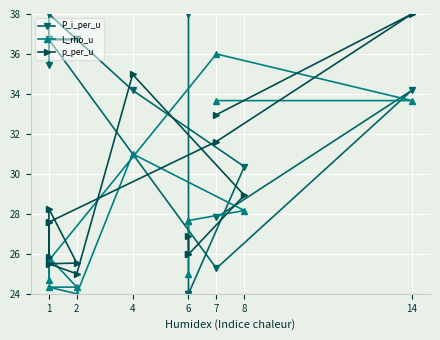

Where do P_i_per_u and p_per_u first cross each other?

7 and 1